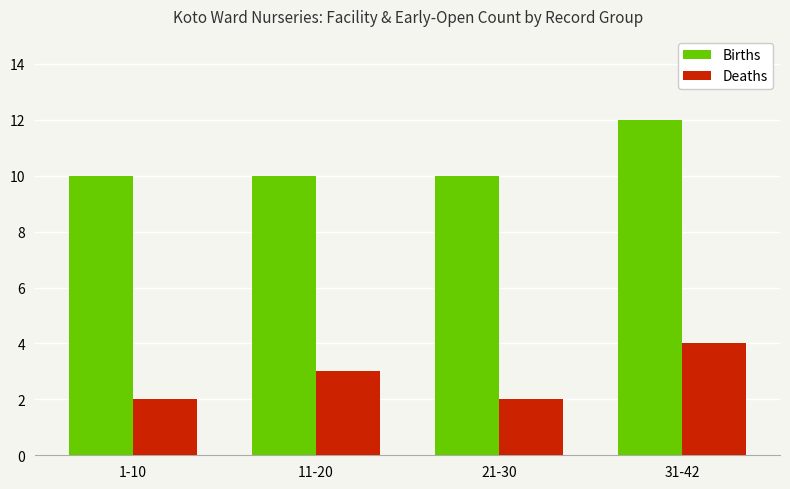

What is the difference between the second highest and minimum values in the Deaths series?

1